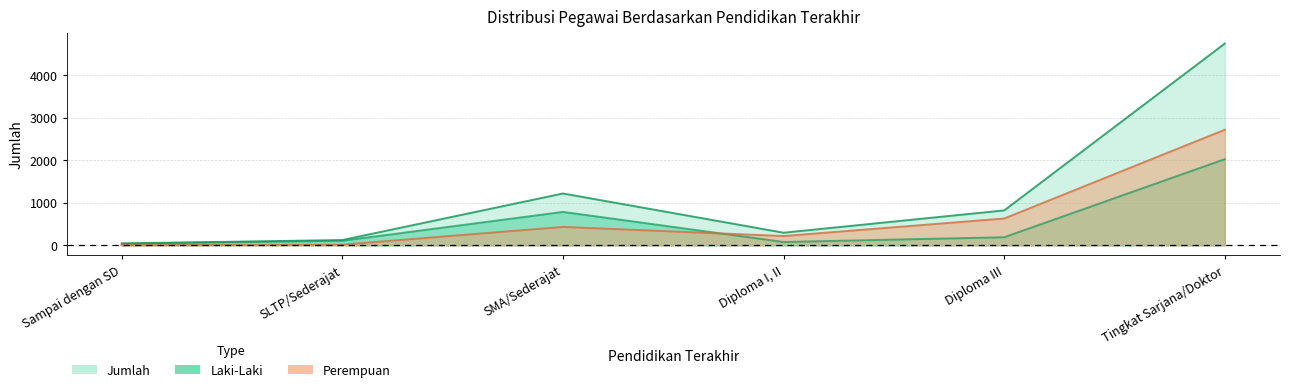

Reading left to right, transcribe all the data shown in this chart.

Laki-Laki: 40	108	785	78	190	2024
Perempuan: 4	16	432	218	630	2715
Jumlah: 44	124	1217	296	820	4739